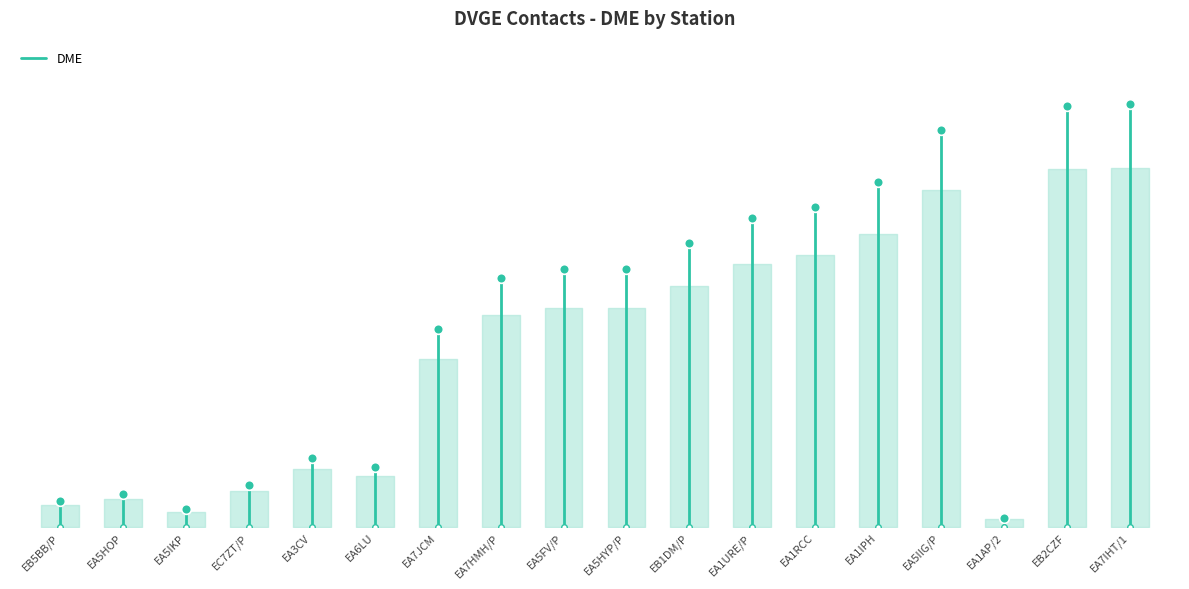

What is the average value?

1536